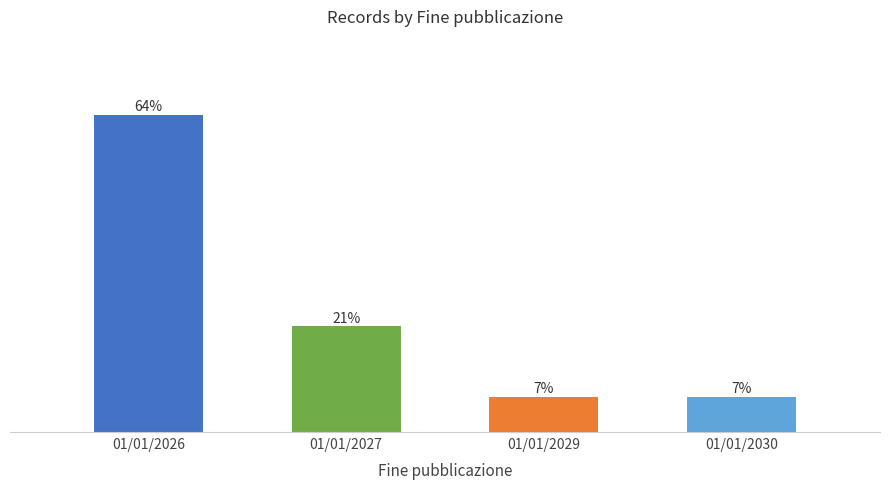

Reading left to right, extract all data points from this chart.

01/01/2026=9	01/01/2027=3	01/01/2029=1	01/01/2030=1